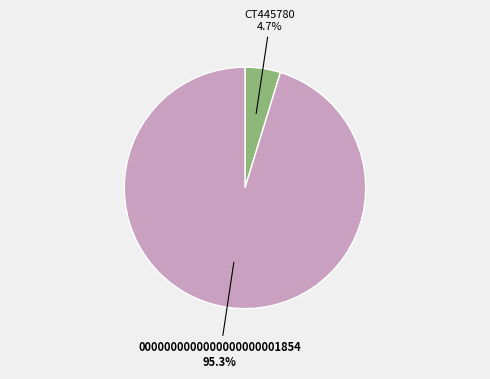

What portion of the pie excludes 0000000000000000000001854?

4.7%